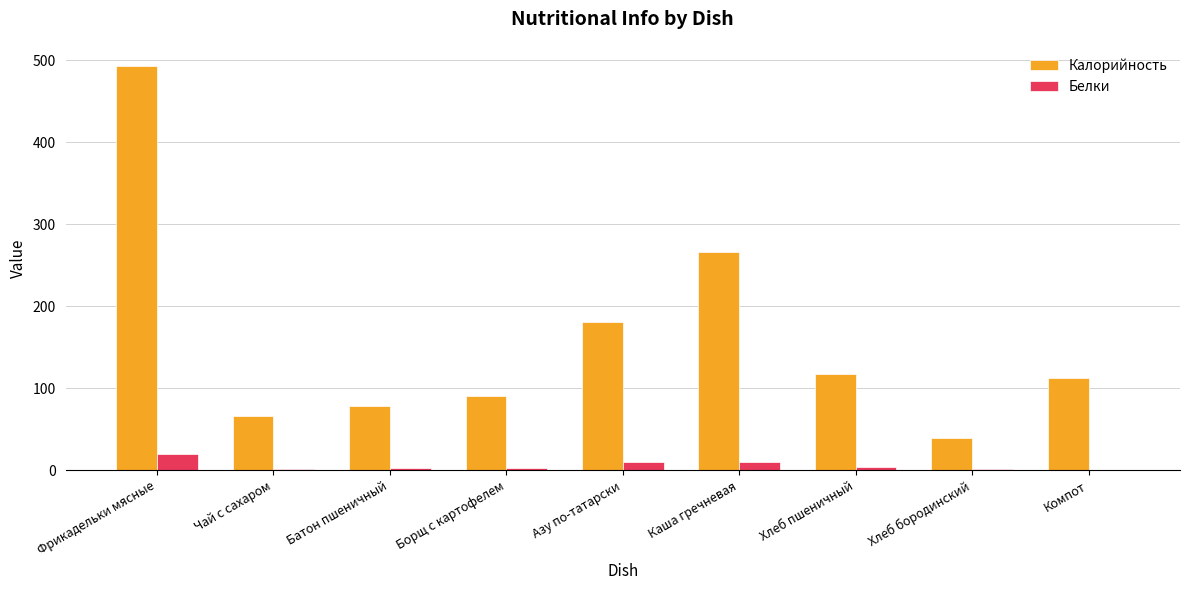

True or false: Калорийность has a value of 73.7 at Хлеб пшеничный.

False